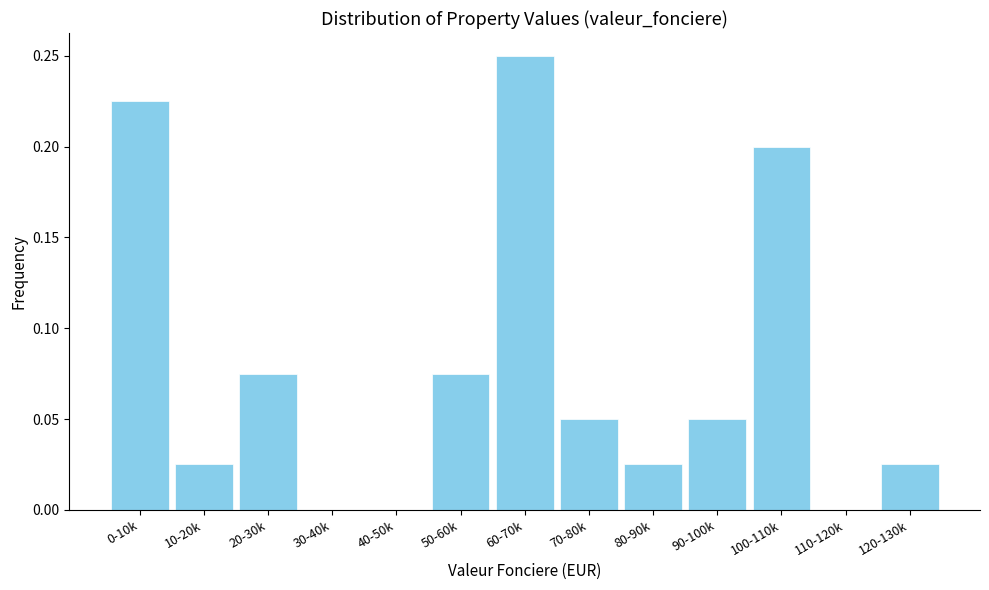

Between 110-120k and 20-30k, which is larger?

20-30k